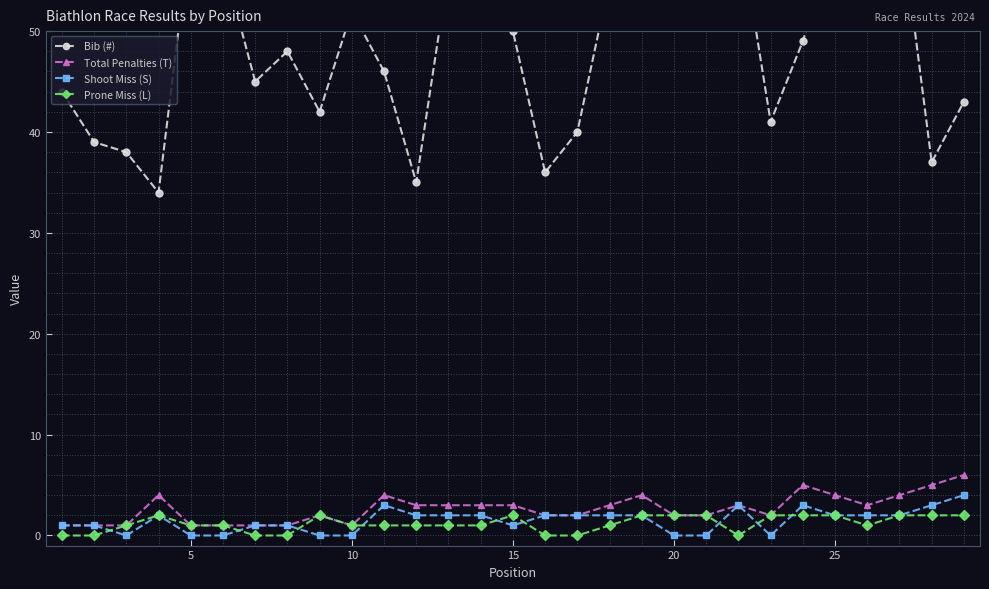

The value of Shoot Miss (S) at 20 is 0. True or false?

True